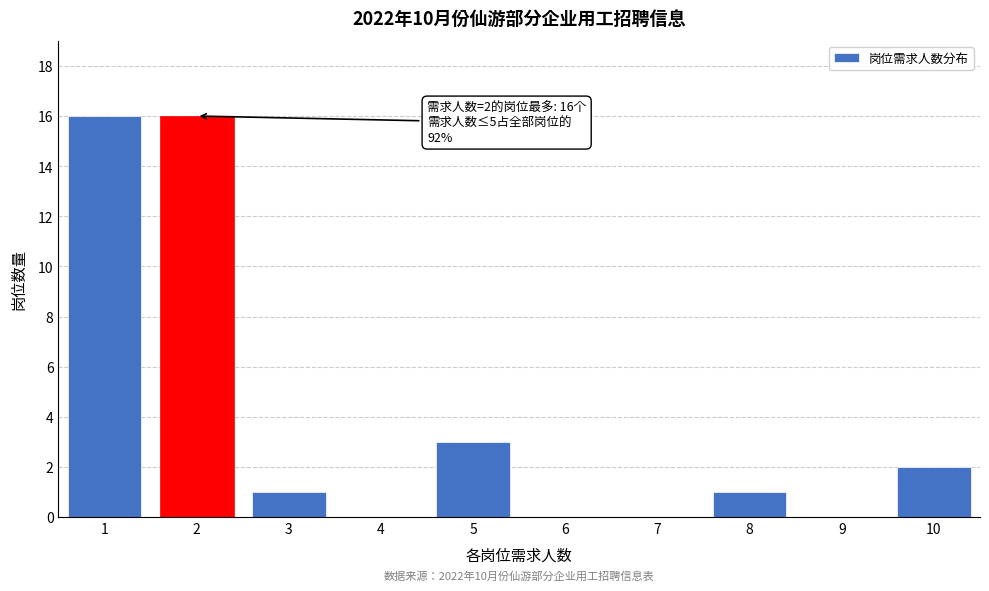

Reading left to right, what are all the values shown in this chart?

1=16	2=16	3=1	4=0	5=3	6=0	7=0	8=1	9=0	10=2